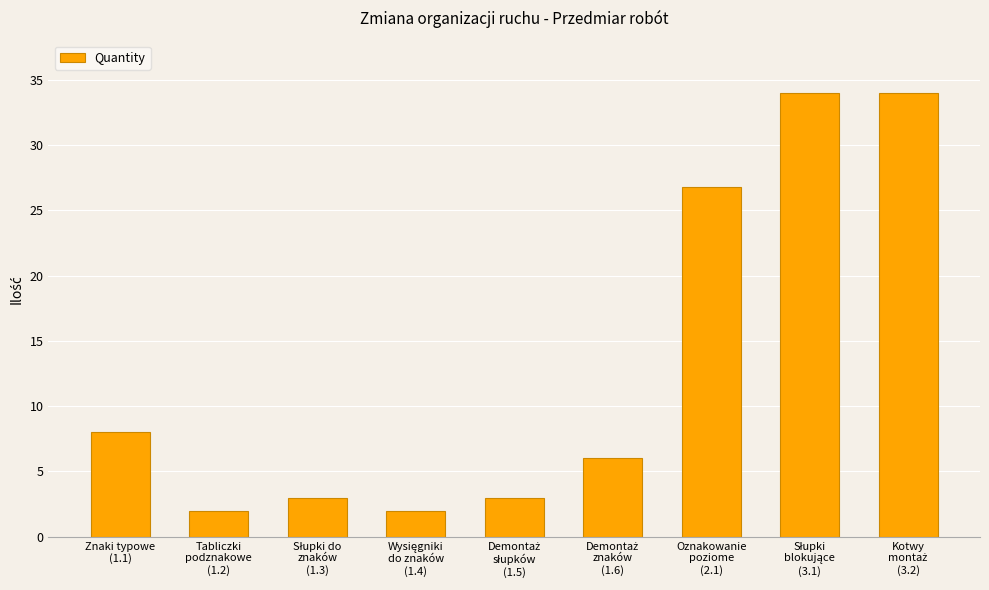

What is the value of the 4th bar from the left?

2.0